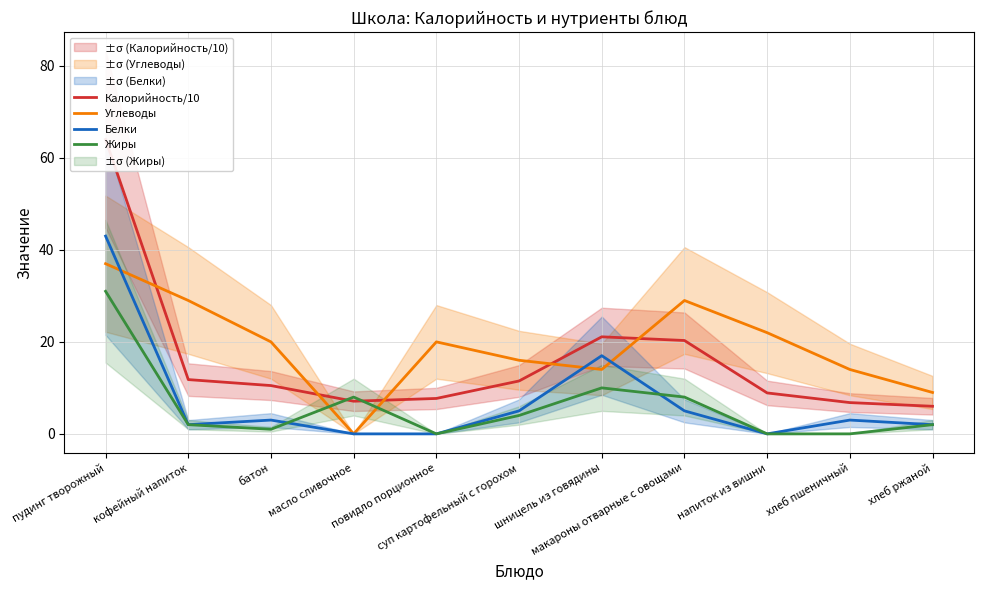

Count the number of data series in this chart.

4